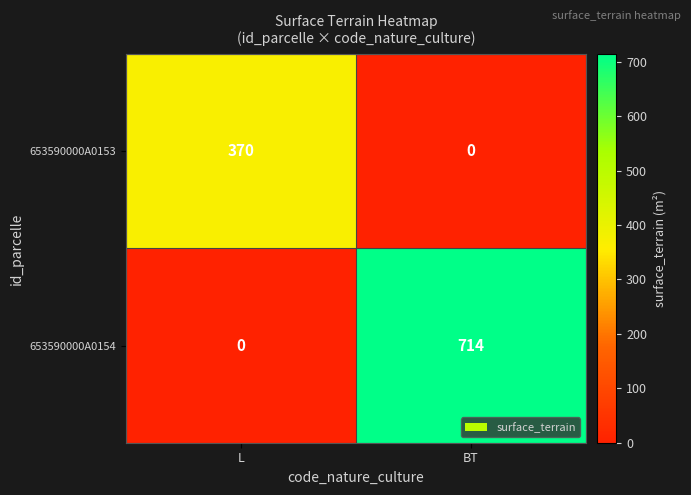

Which series has the largest total across all categories?

653590000A0154